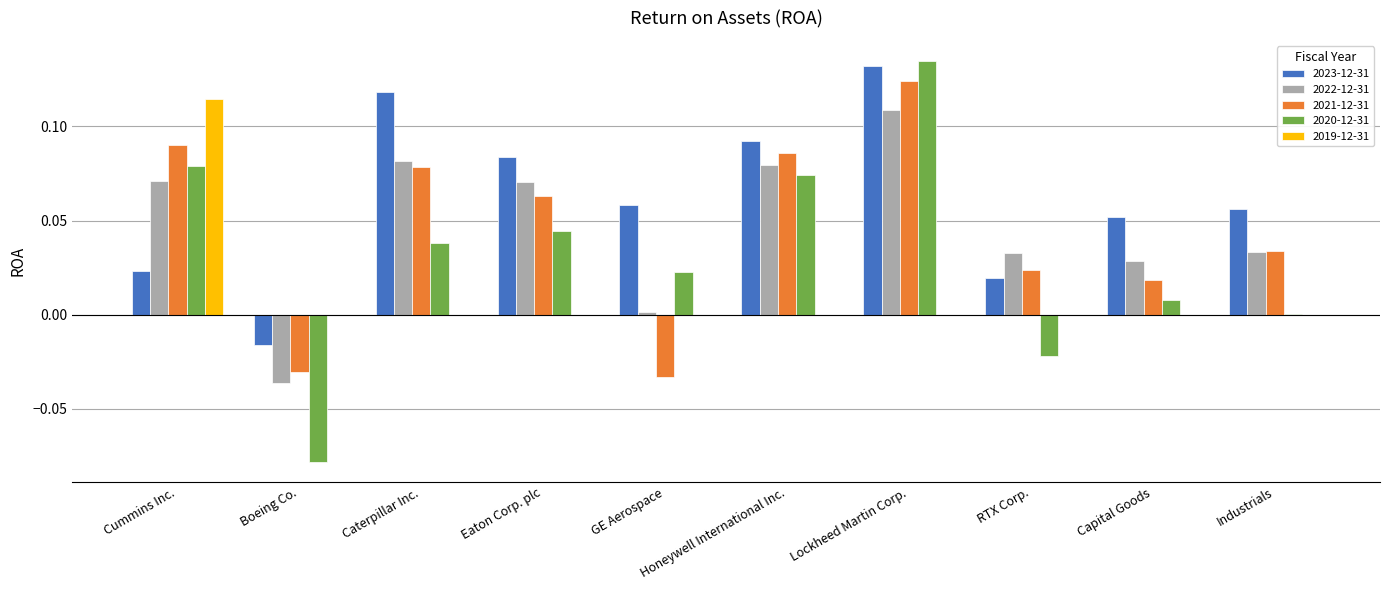

How many data points in 2021-12-31 are above 0?

8